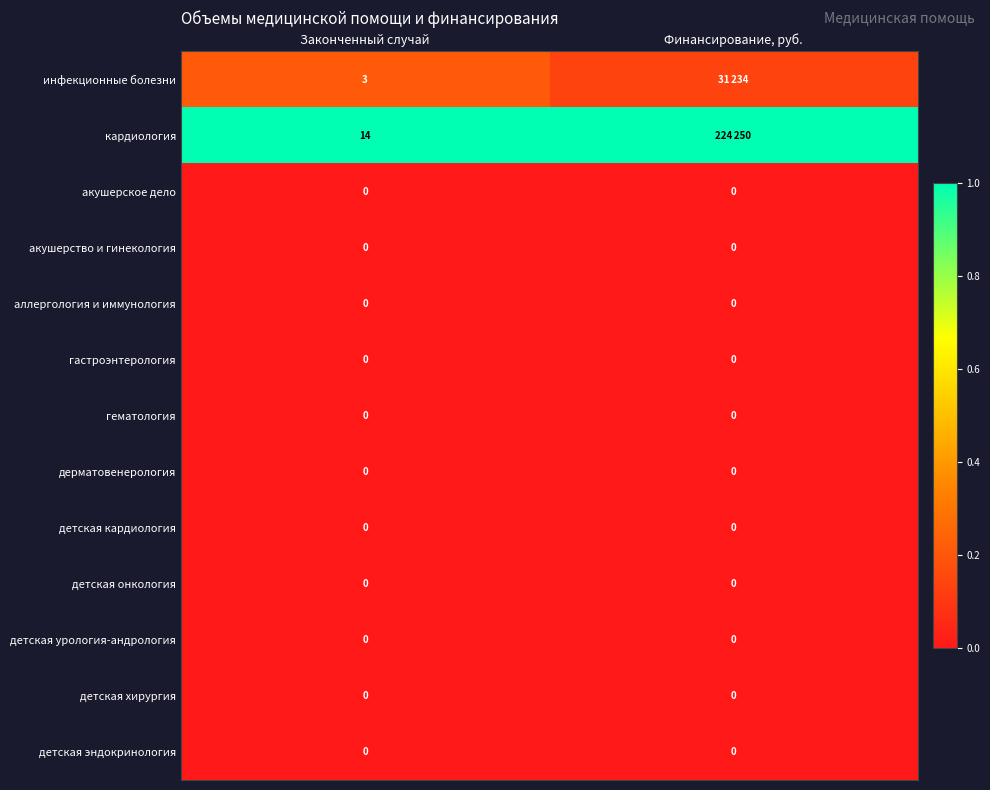

True or false: кардиология has a value of 1.4 at Финансирование, руб..

False